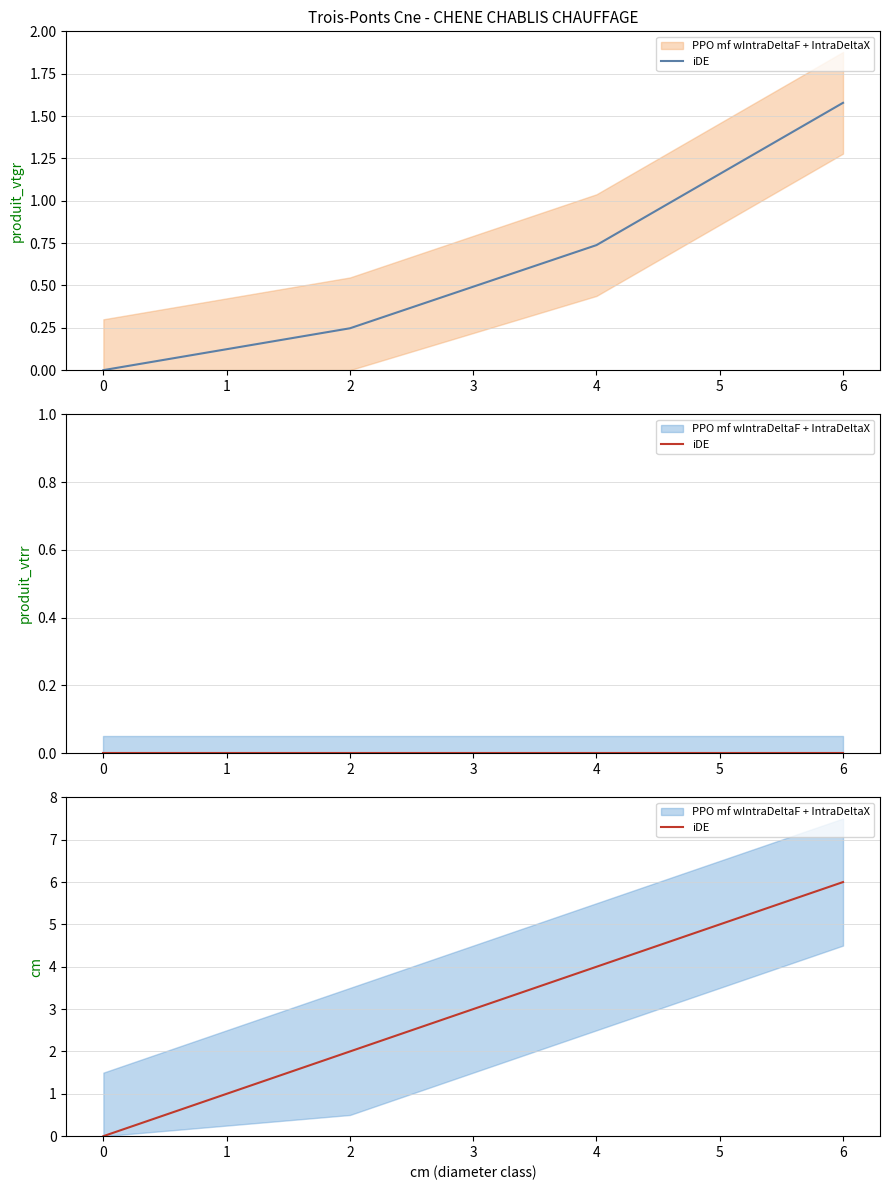

How many positive values are there?

3